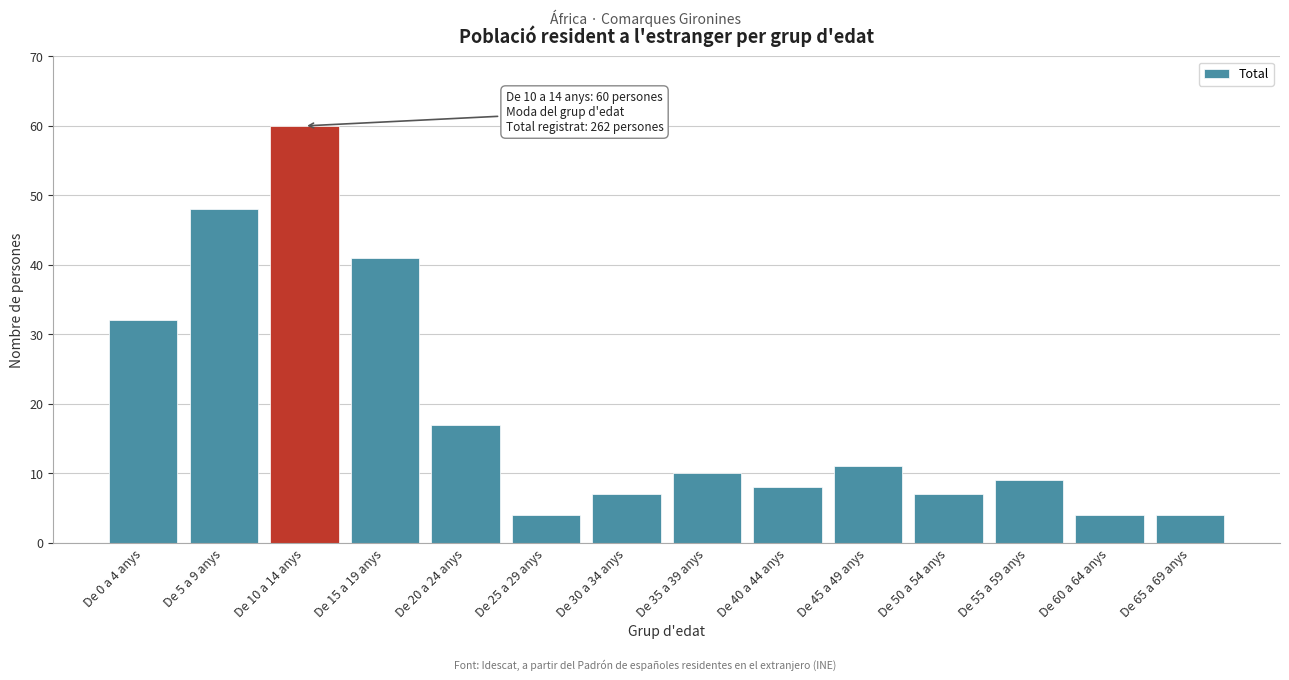

Reading left to right, transcribe all the data shown in this chart.

32	48	60	41	17	4	7	10	8	11	7	9	4	4